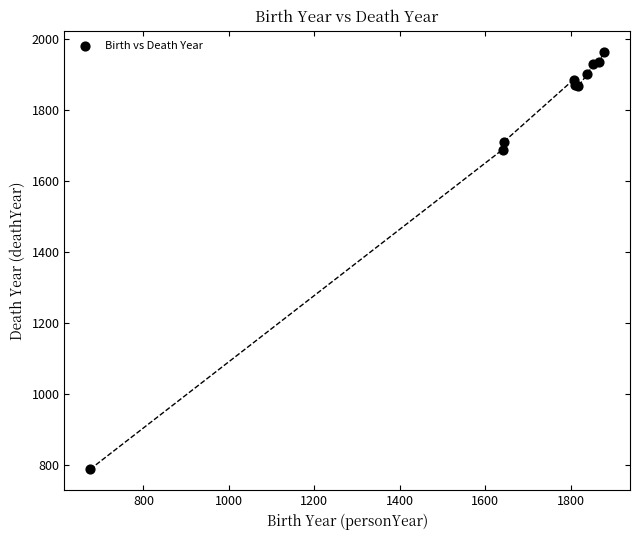

What Y value in the scatter plot is closest to 1375?

1688